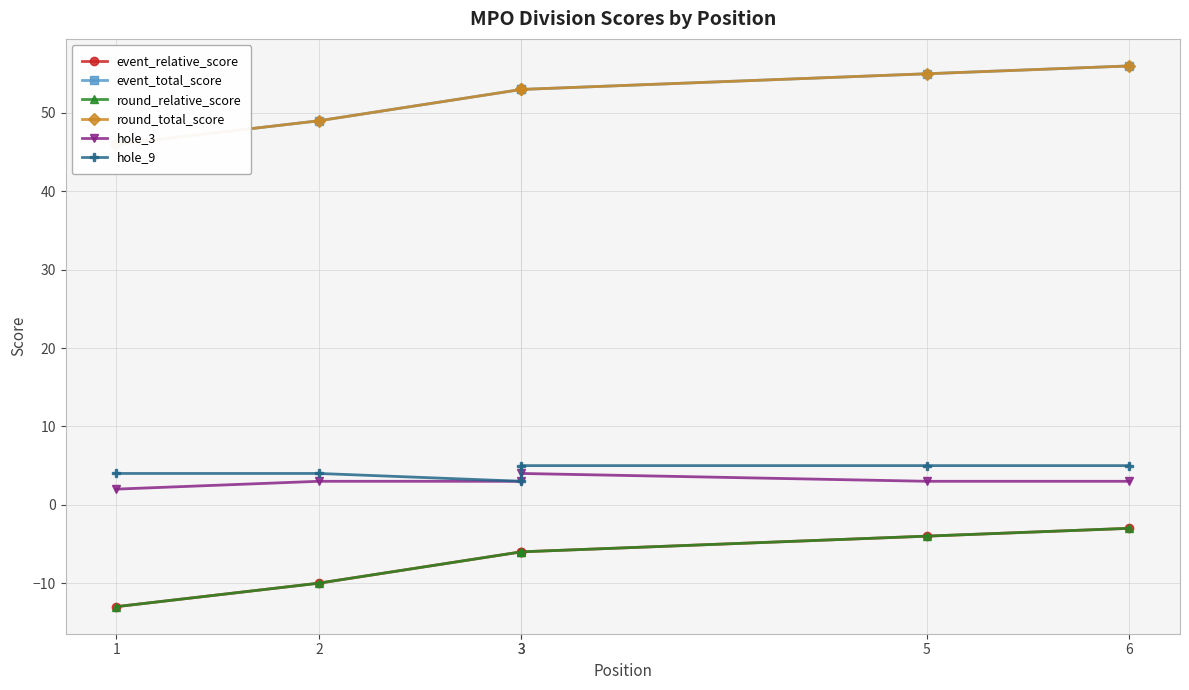

Is it true that hole_9 equals 6 at 1?

False